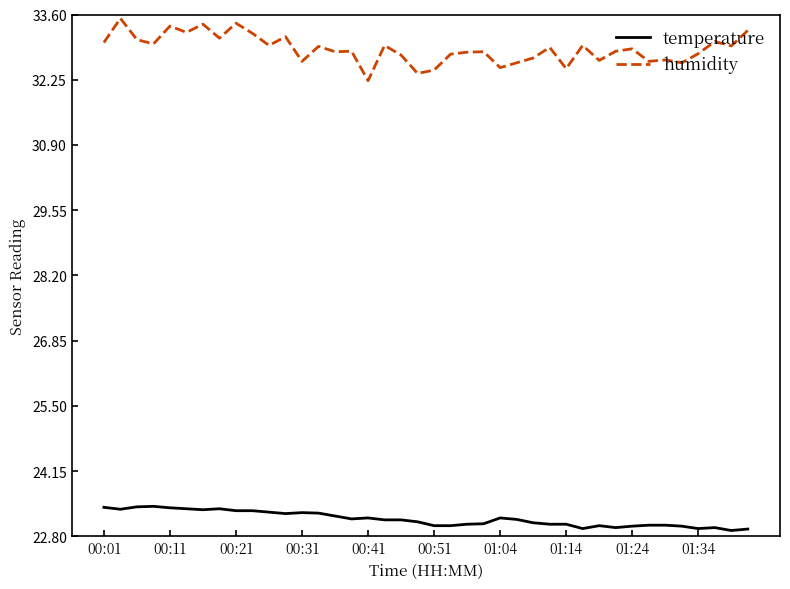

Which series has the widest spread of values?

humidity